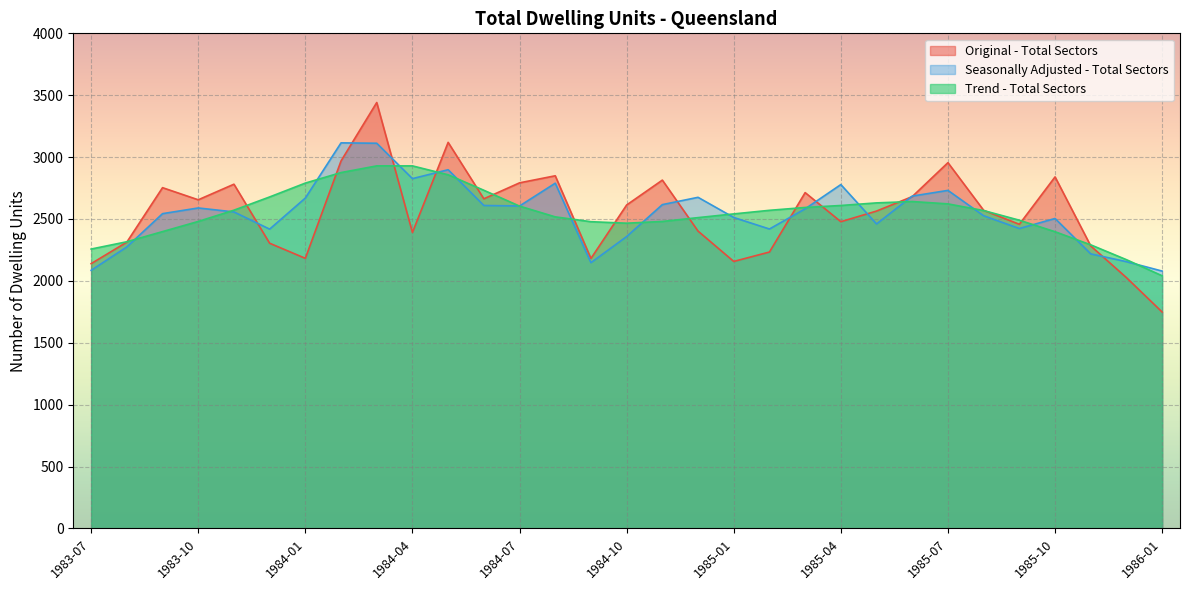

Which series has the largest total across all categories?

Original - Total Sectors